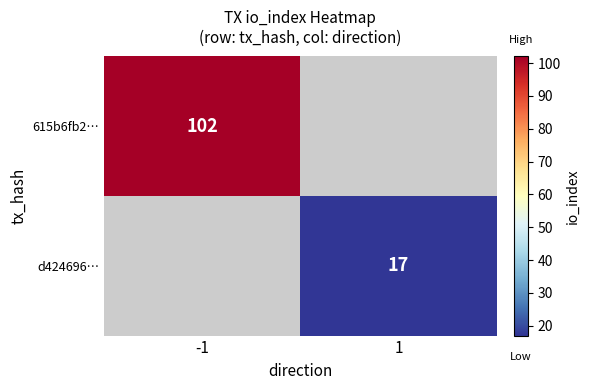

The value of 615b6fb2… at -1 is 102. True or false?

True